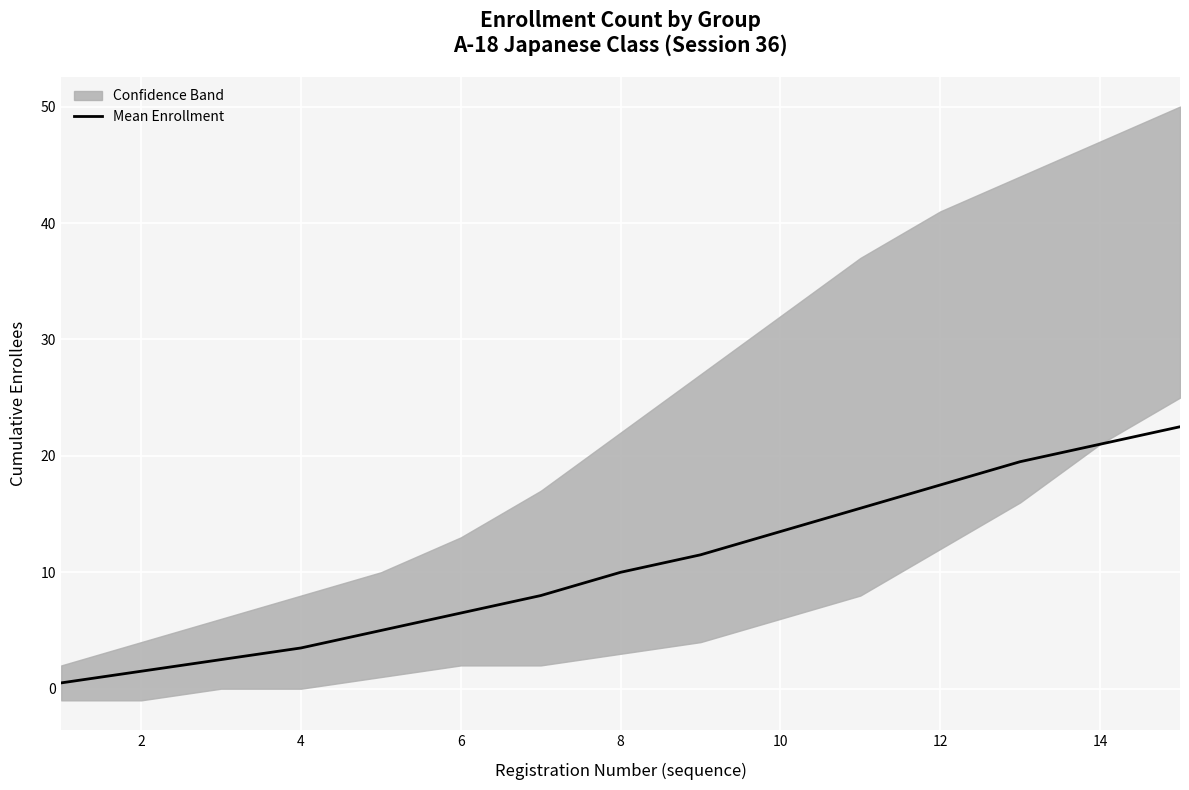

What is the maximum value shown in the chart?

22.5